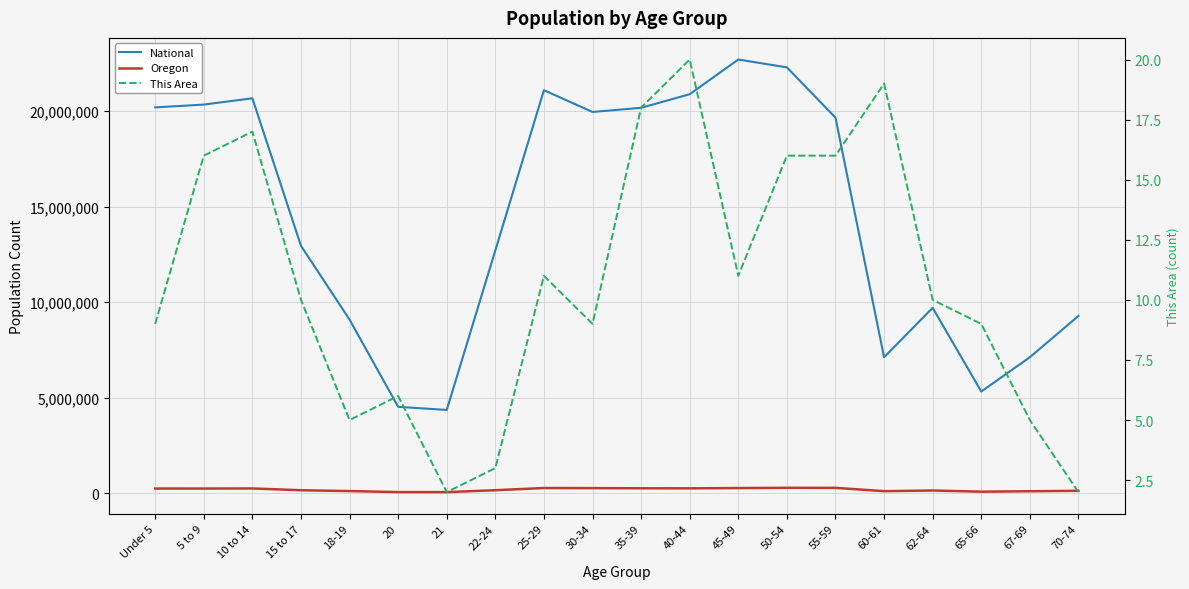

What is the difference between the maximum and second lowest values in the This Area series?

18